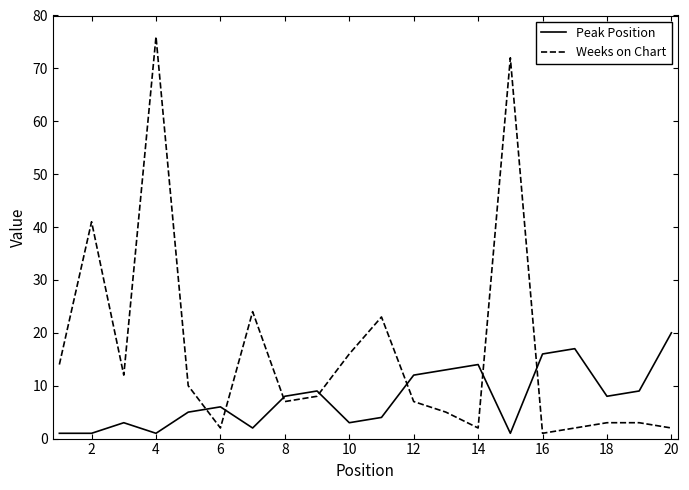

Which series has the largest range (max minus min)?

Weeks on Chart